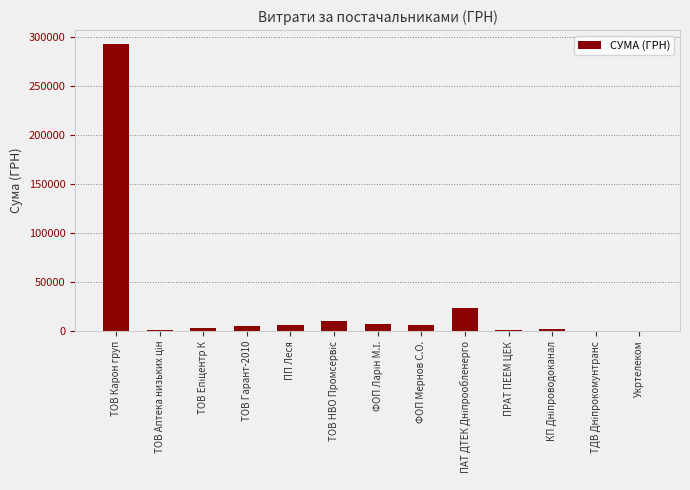

What is the maximum value shown in the chart?

291996.0